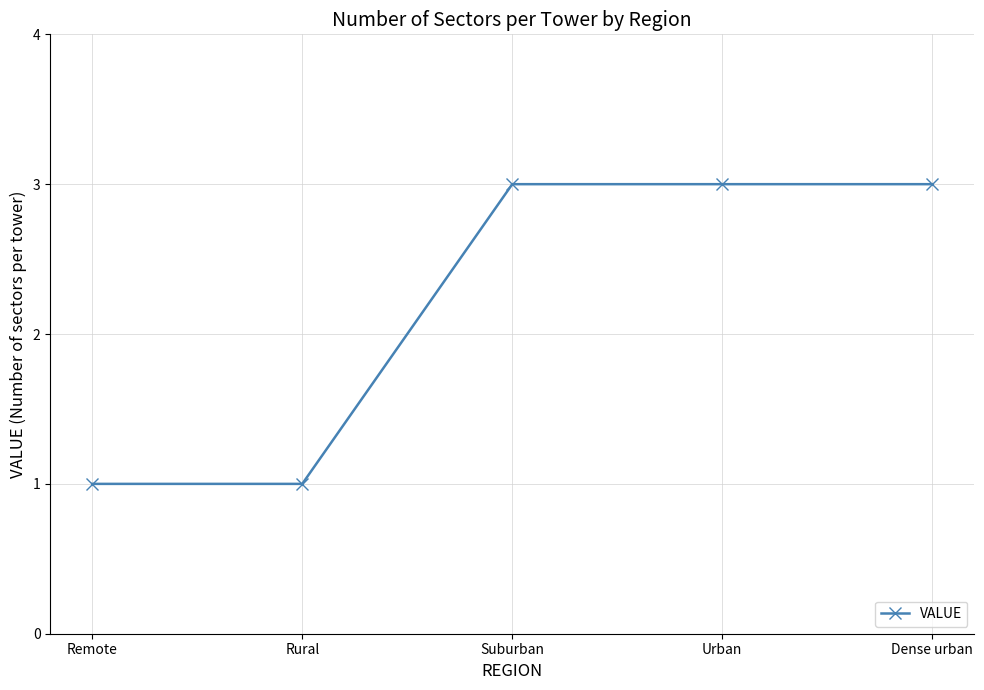

What is the greatest value displayed?

3